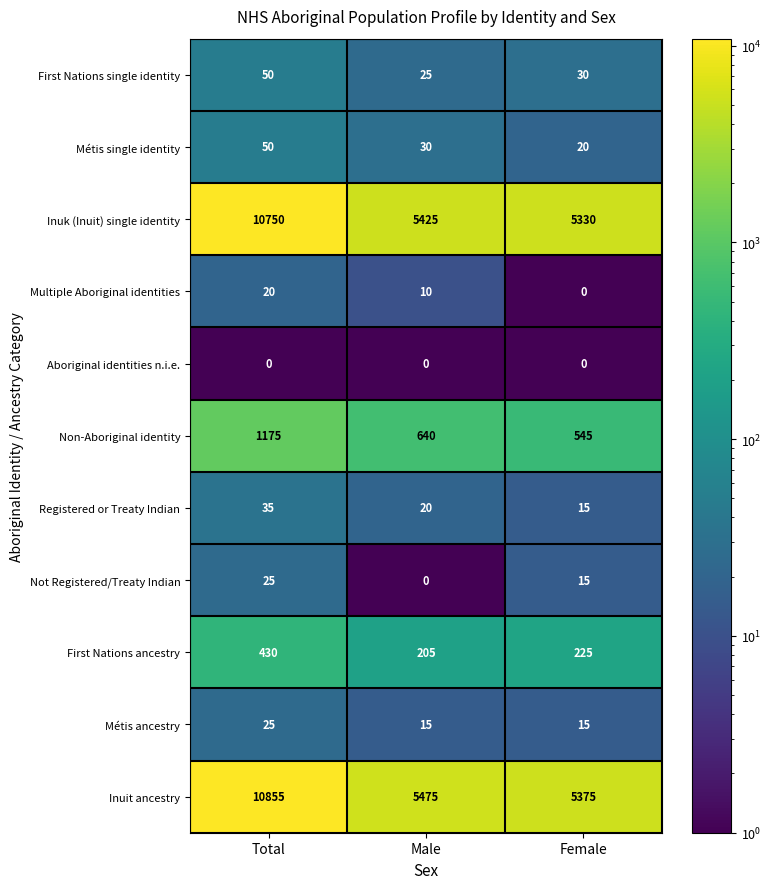

Which category has the highest value across all series?

Total